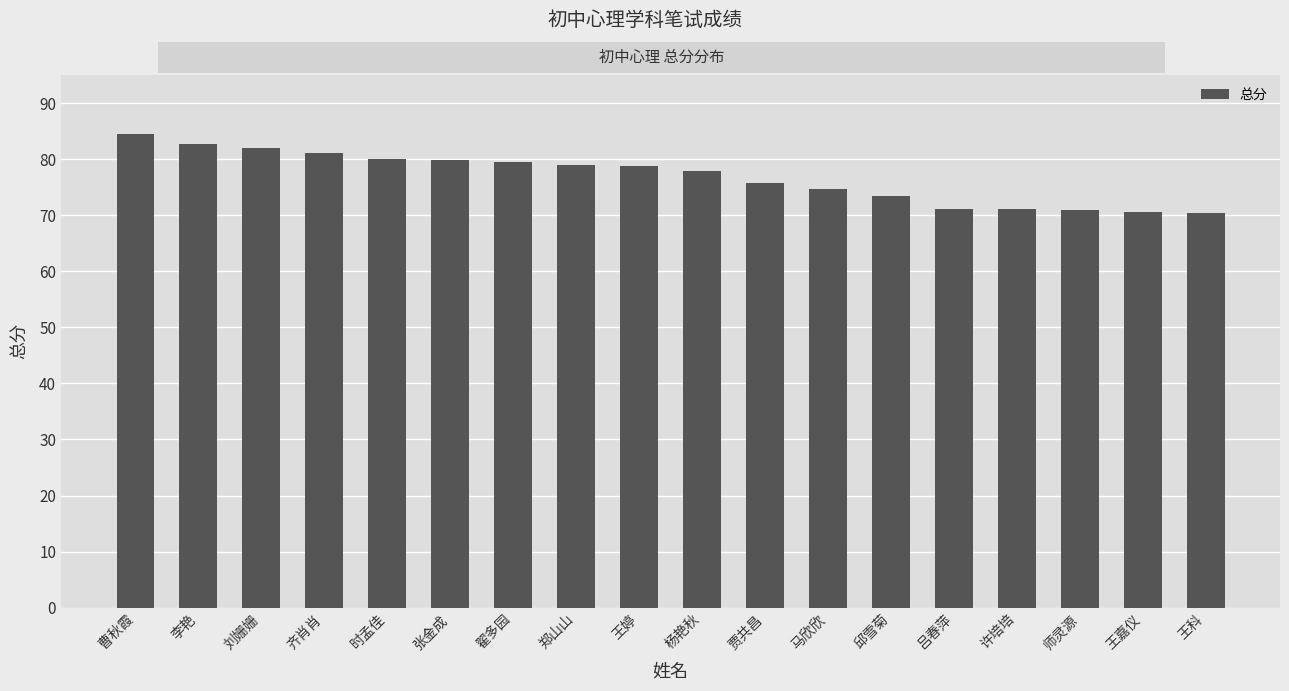

Which has a higher value, 时孟佳 or 王婷?

时孟佳